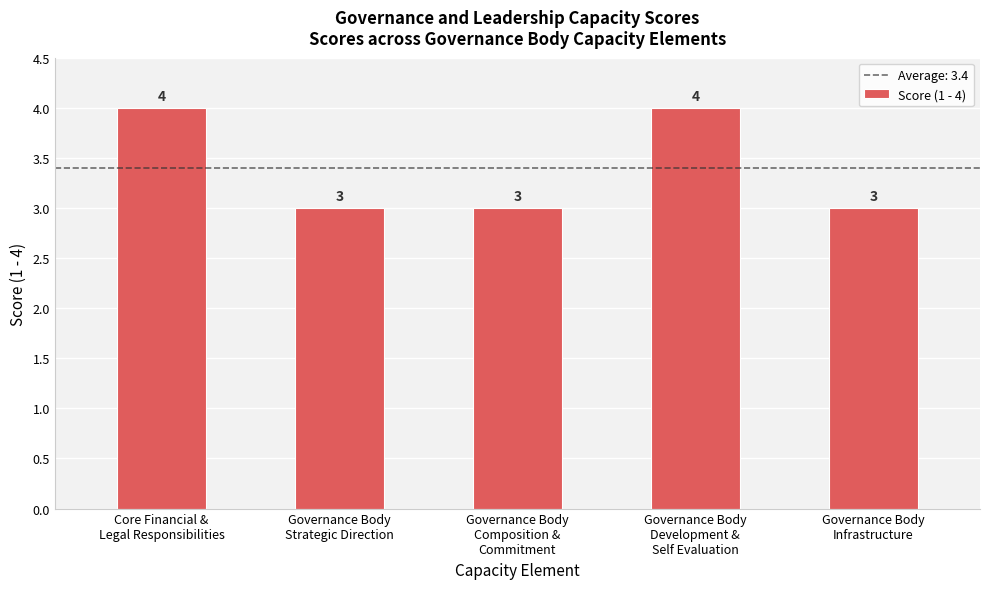

Are the bars horizontal?

No